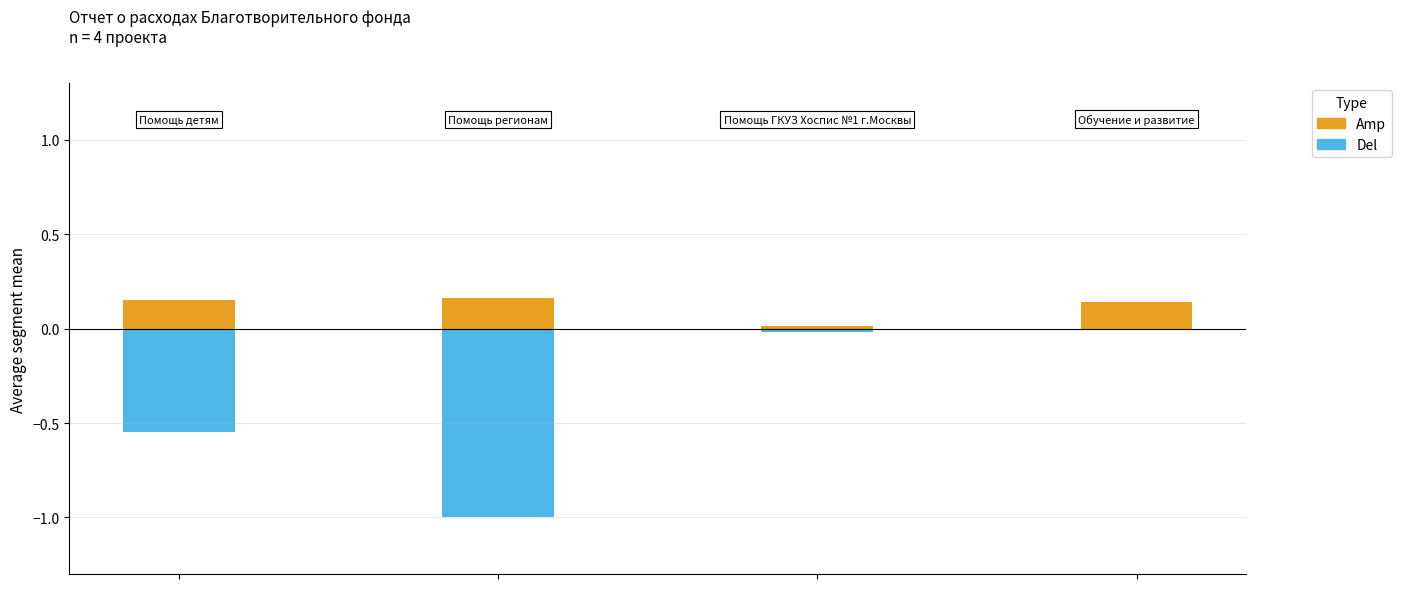

Which series has the widest spread of values?

Del